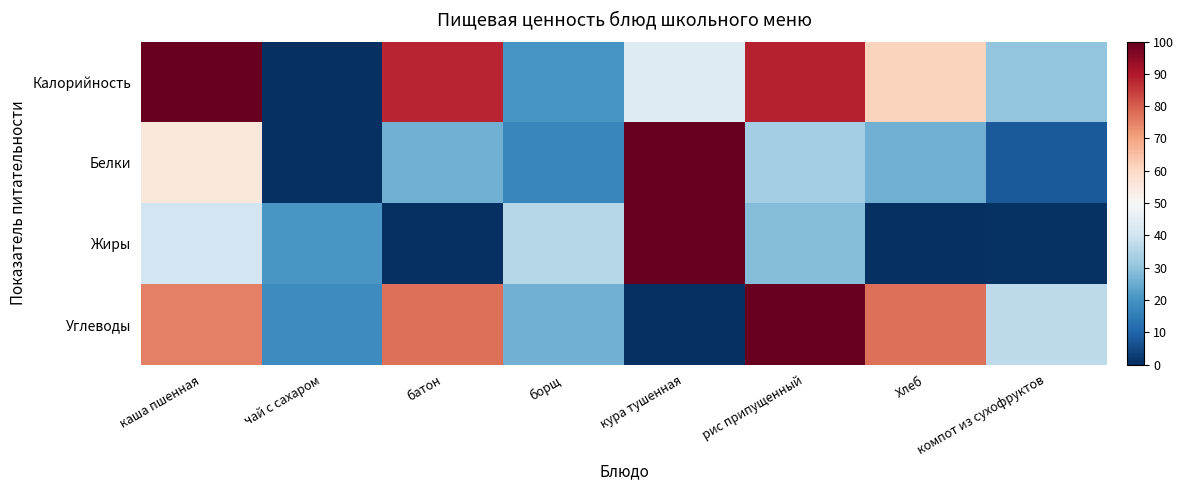

Rank the series at компот из сухофруктов from lowest to highest value.

Жиры, Белки, Калорийность, Углеводы